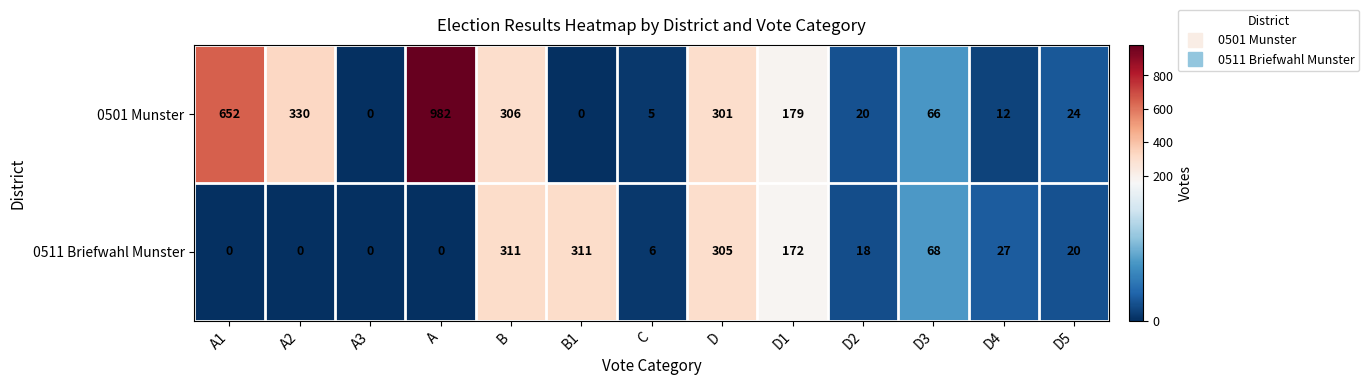

Which series has the largest total across all categories?

0501 Munster